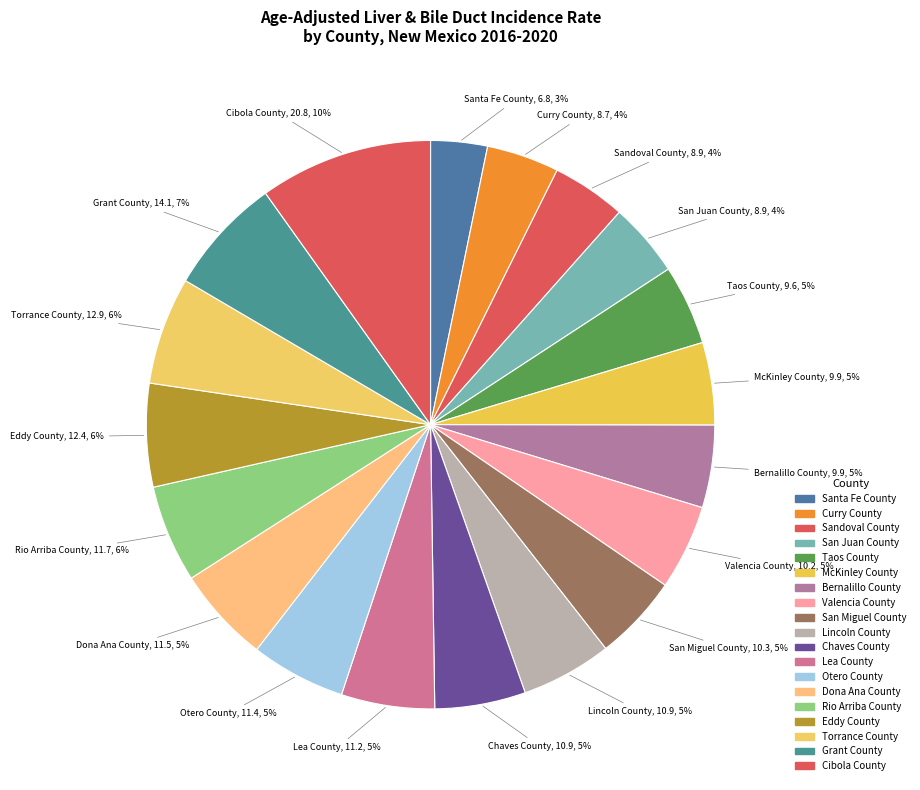

Do Sandoval County and Otero County together represent more than half of the pie?

No